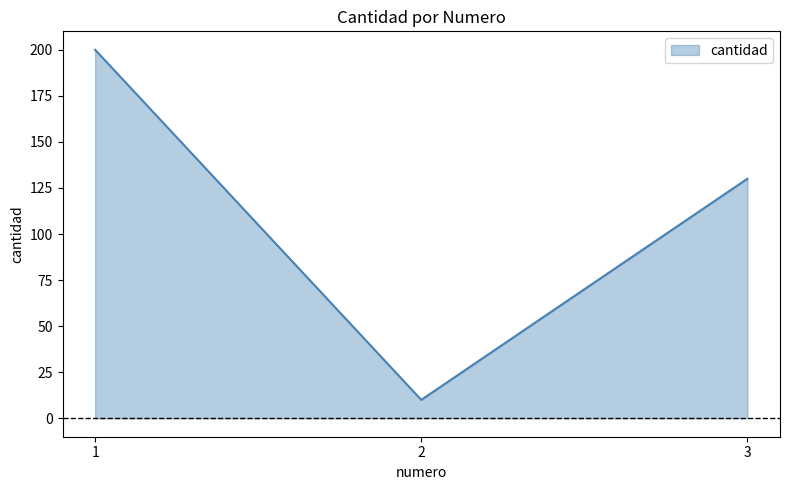

What is the sum of the values at 1 and 2?

210